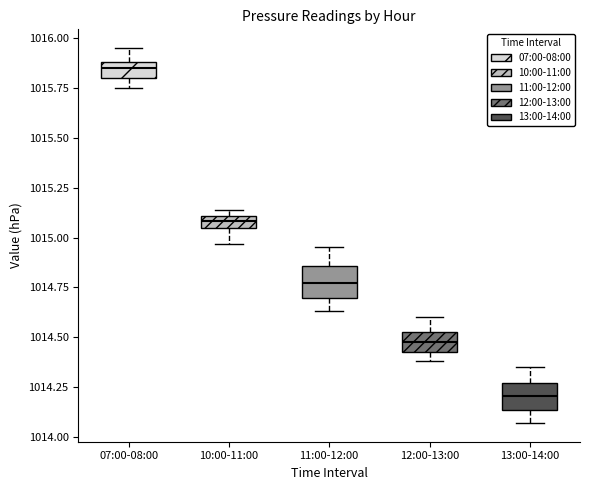

Which box's median line is the highest?

07:00-08:00